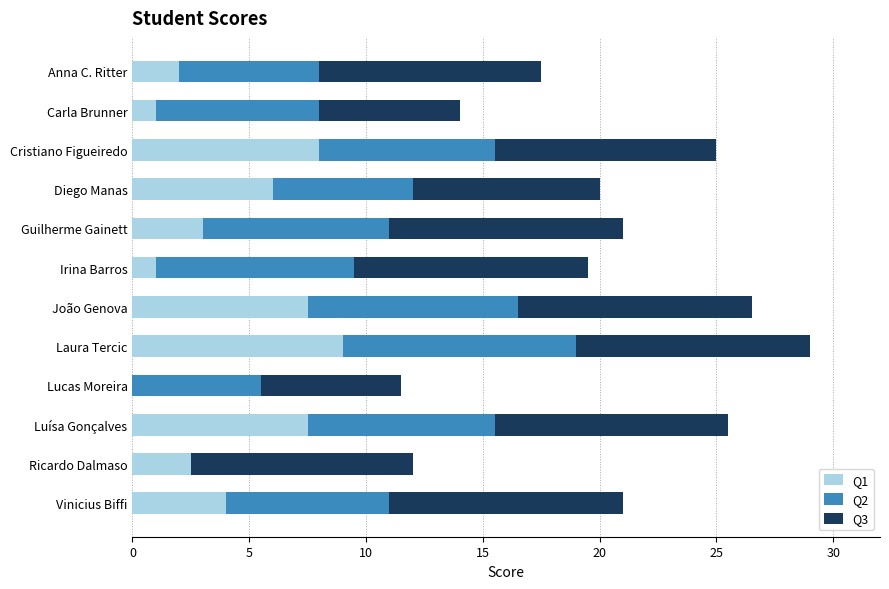

The Q1 series shows 6.0 at Diego Manas. True or false?

True